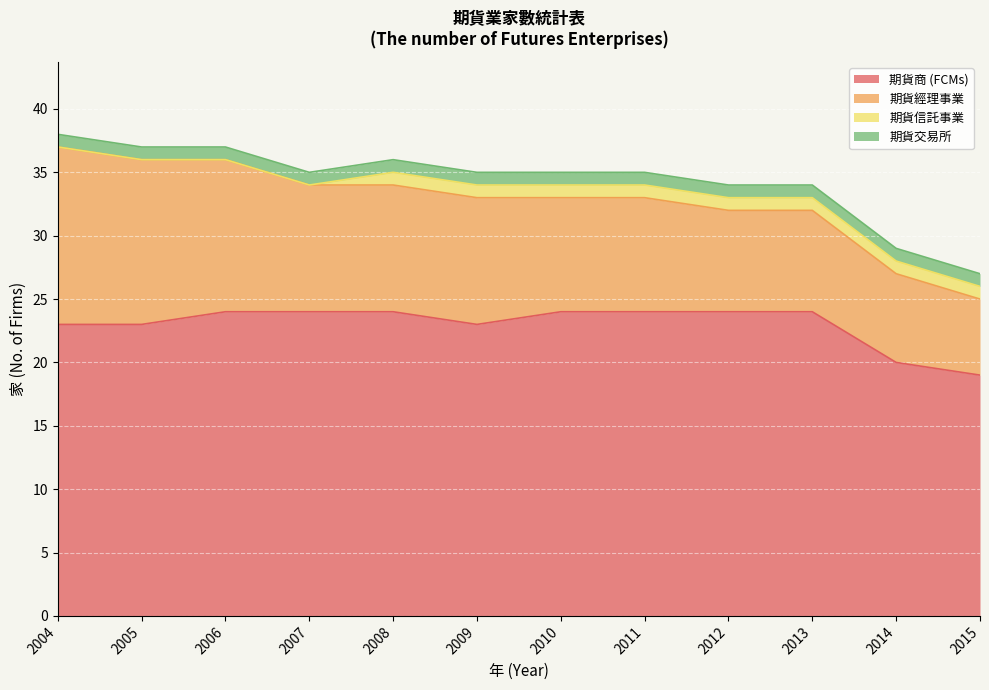

True or false: 期貨交易所 and 期貨商 (FCMs) intersect in this chart.

False